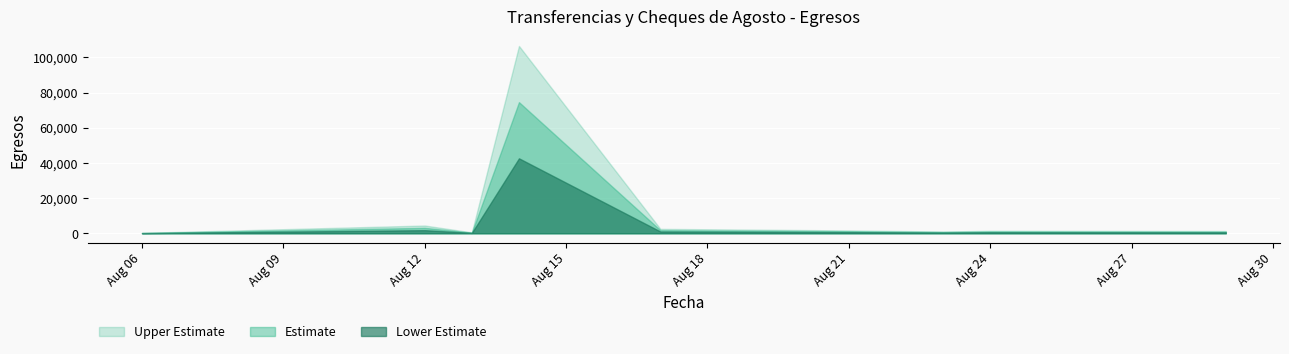

What is the greatest value displayed?

106489.3